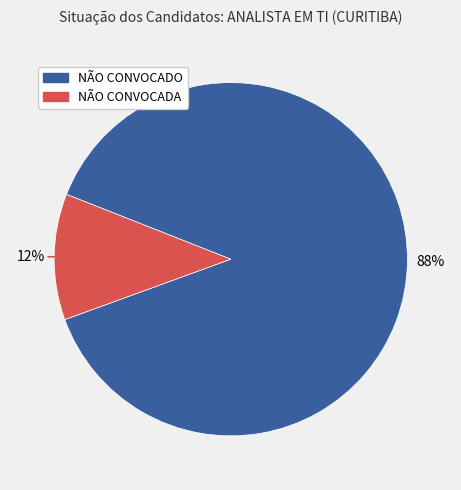

To the nearest percent, what is the average slice percentage?

50%